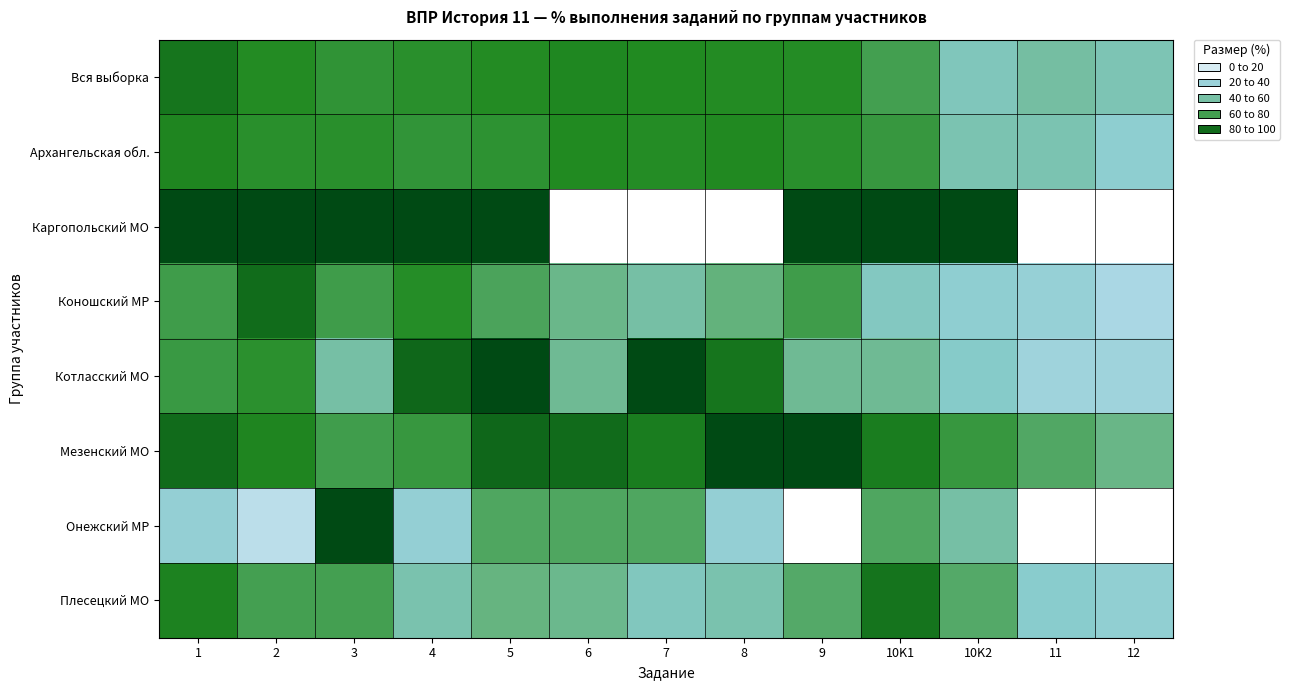

At which category is the sum across all series the highest?

5